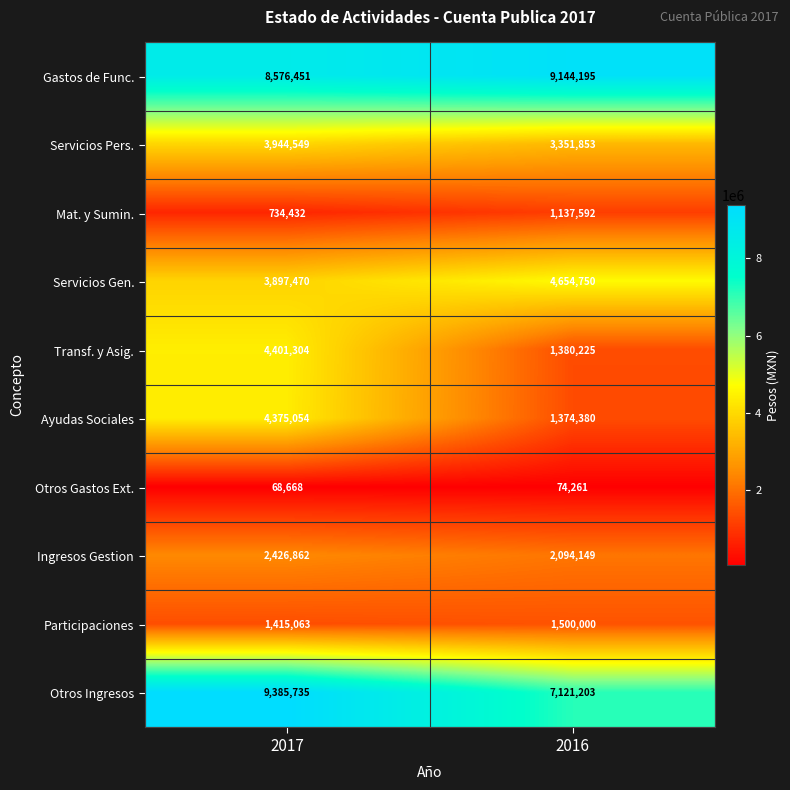

Where is Mat. y Sumin. nearest to the value 936012?

2017